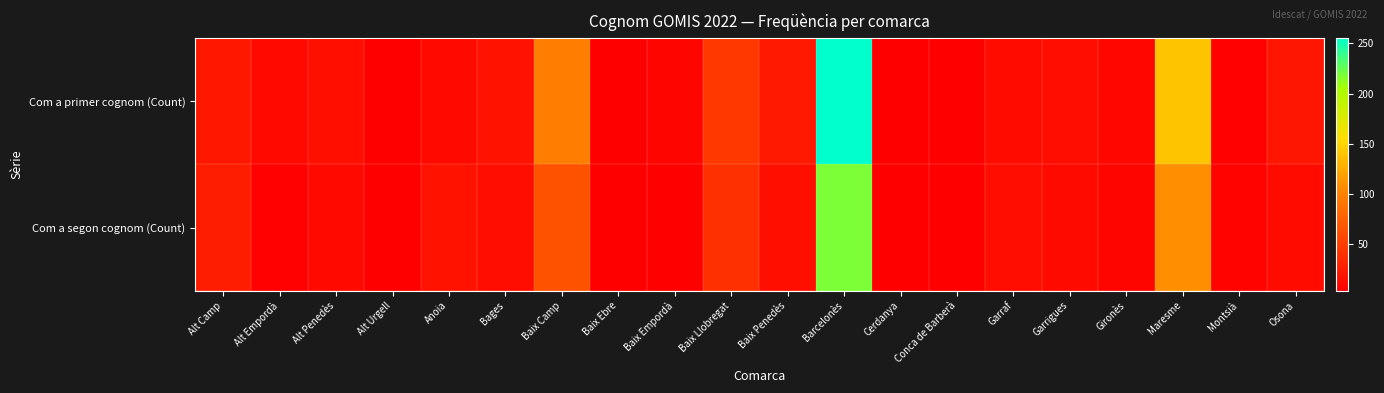

Which label corresponds to the largest value in the chart?

Barcelonès